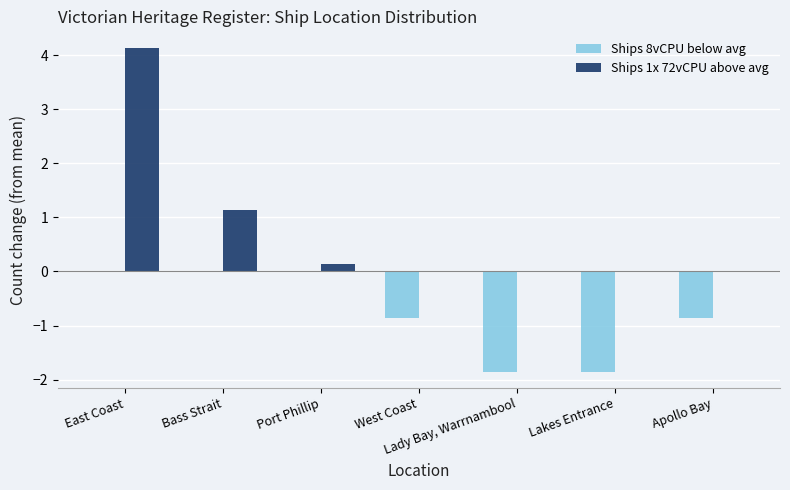

What is the greatest value displayed?

4.1